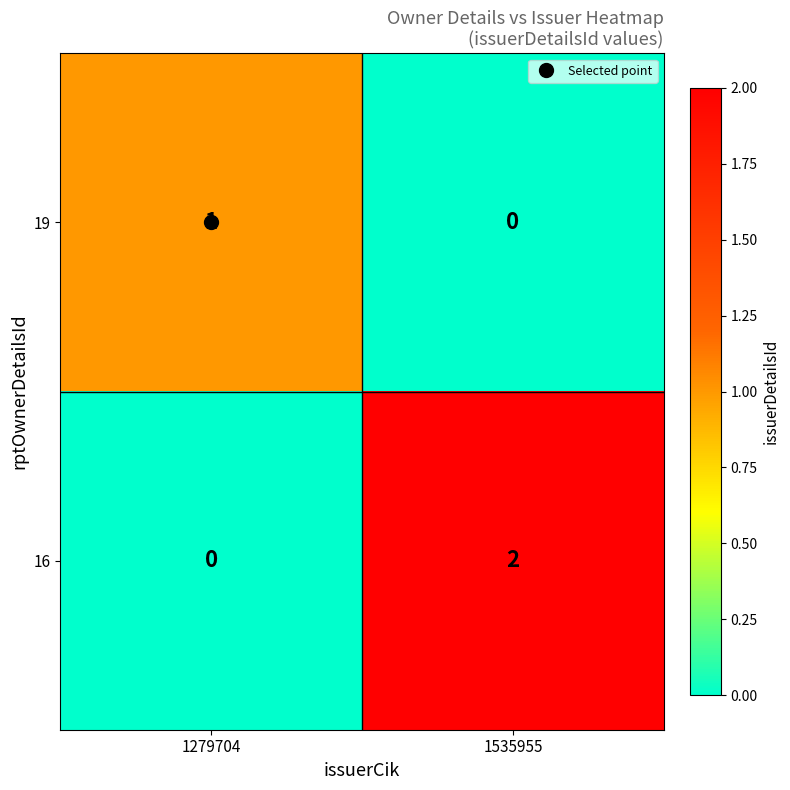

True or false: 16 has a value of 0 at 1279704.

True